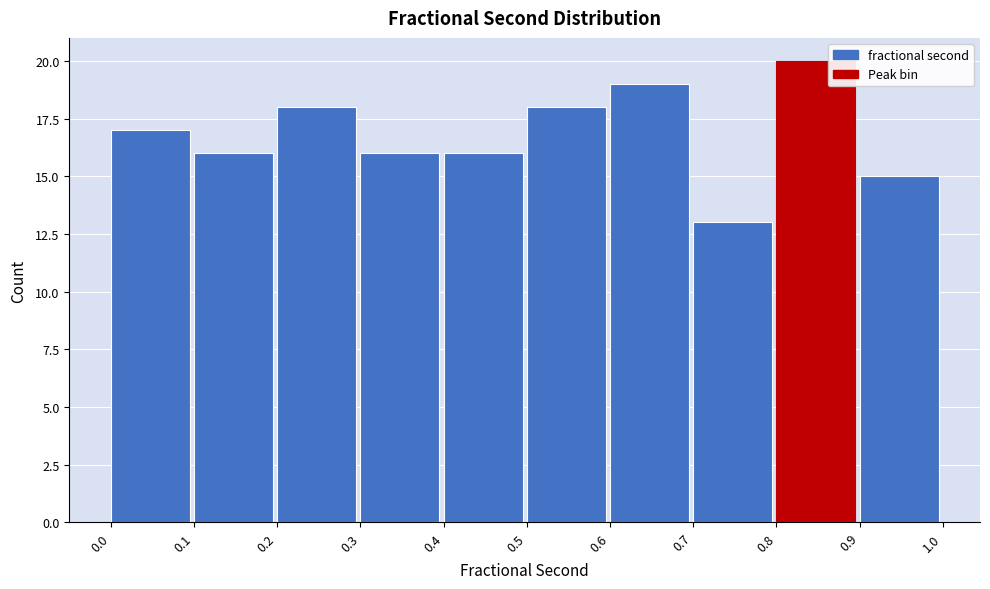

Reading left to right, transcribe this chart: for each bar, give the range it covers on the x-axis and its height. The values are not printed on the chart, so give them approximately, as read against the axis.

0.0 to 0.1: 17
0.1 to 0.2: 16
0.2 to 0.3: 18
0.3 to 0.4: 16
0.4 to 0.5: 16
0.5 to 0.6: 18
0.6 to 0.7: 19
0.7 to 0.8: 13
0.8 to 0.9: 20
0.9 to 1.0: 15